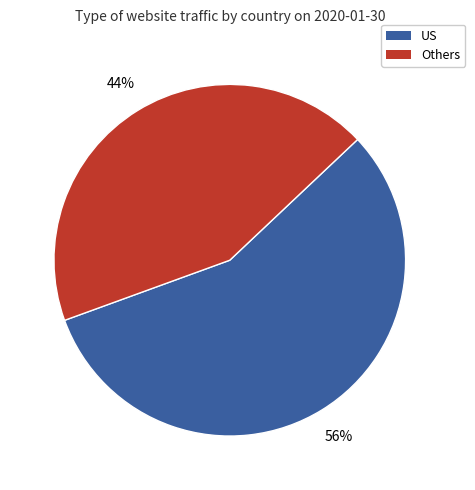

To the nearest percent, what is the average slice percentage?

50%